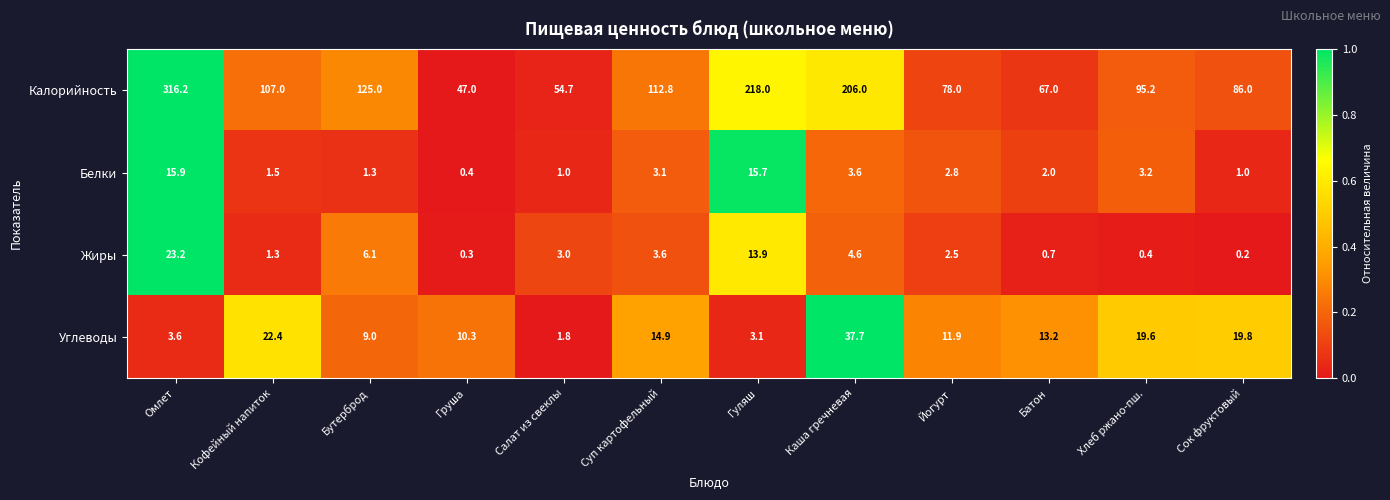

Read the Белки value at Кофейный напиток.

1.5